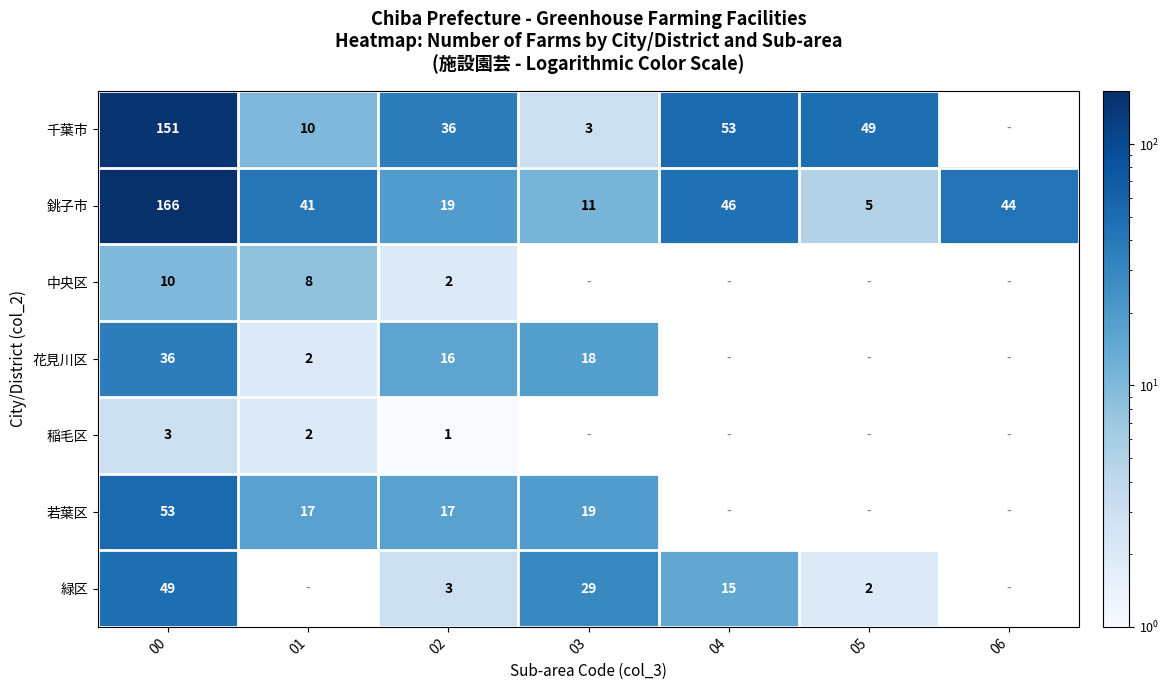

What is the minimum value shown in the chart?

1.0